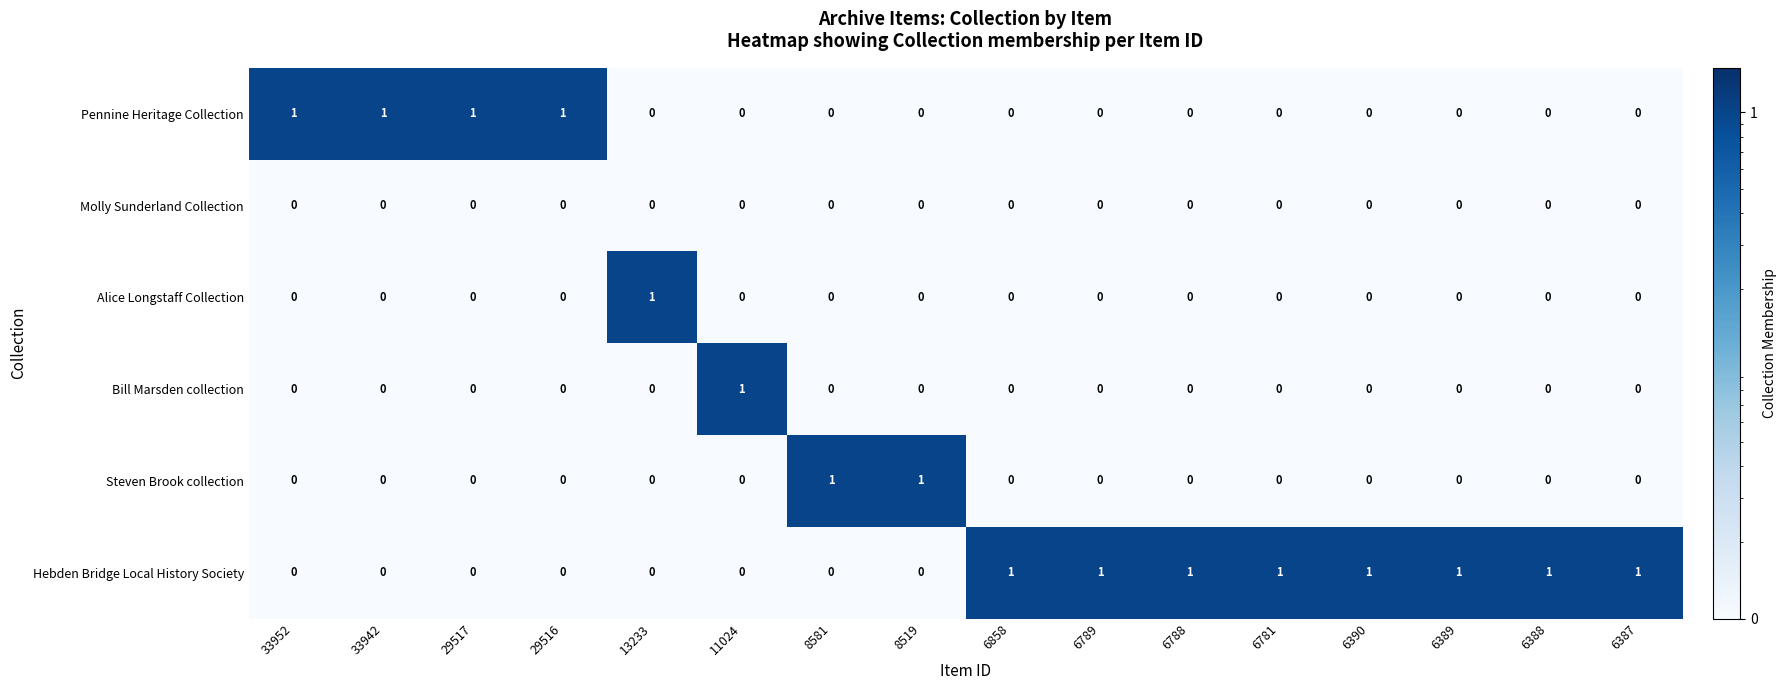

Which series has the largest total across all categories?

Hebden Bridge Local History Society